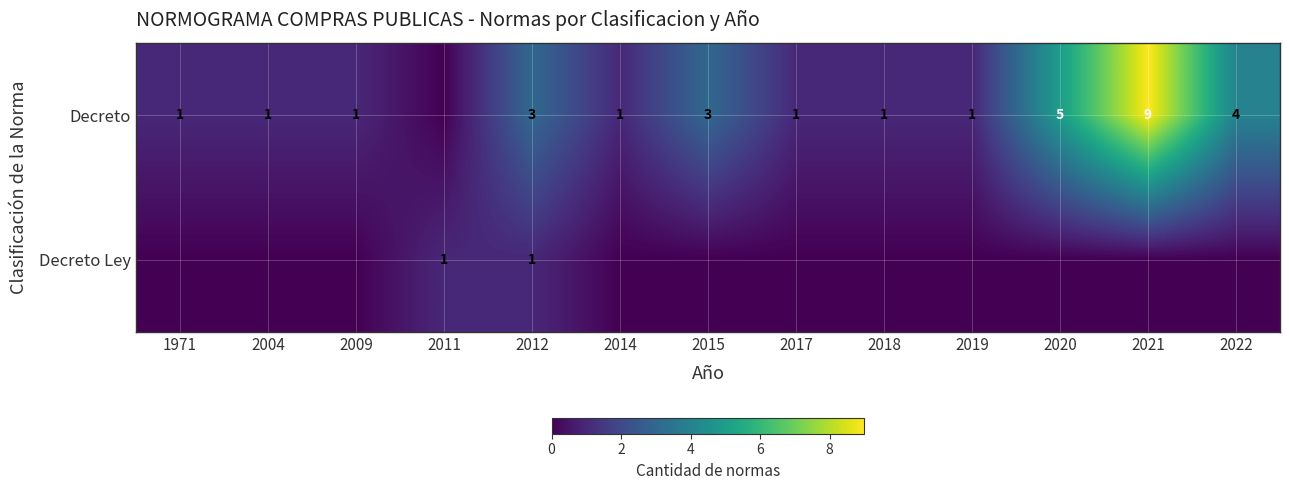

What is the sum of the Decreto values at 2015 and 2022?

7